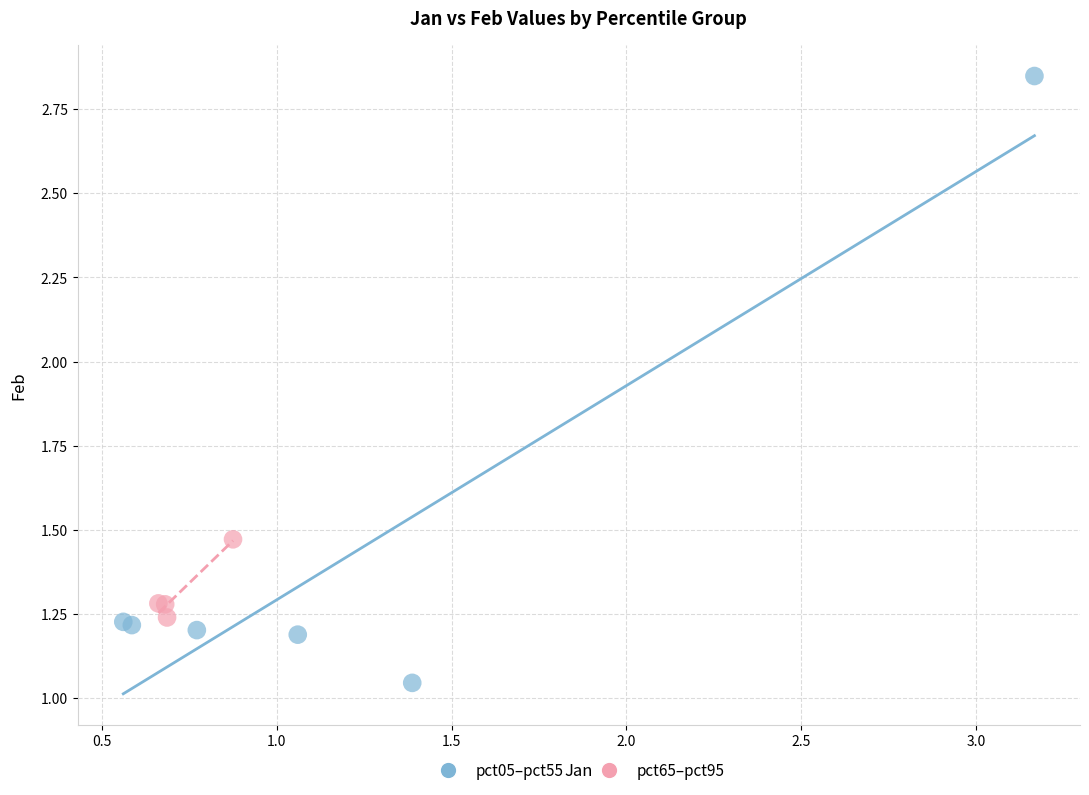

What are all the series names shown in the legend?

pct05–pct55, pct65–pct95